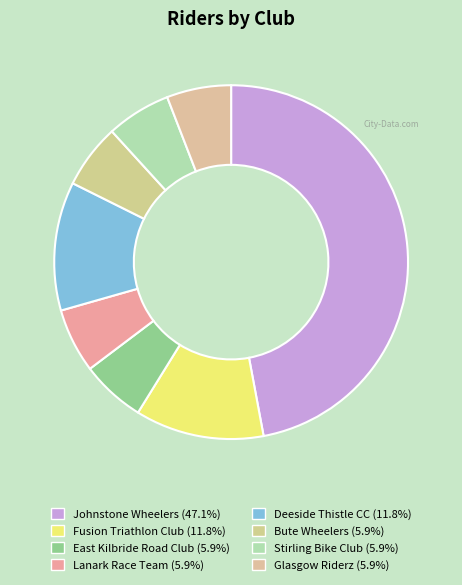

True or false: Stirling Bike Club accounts for 6% of the total.

True